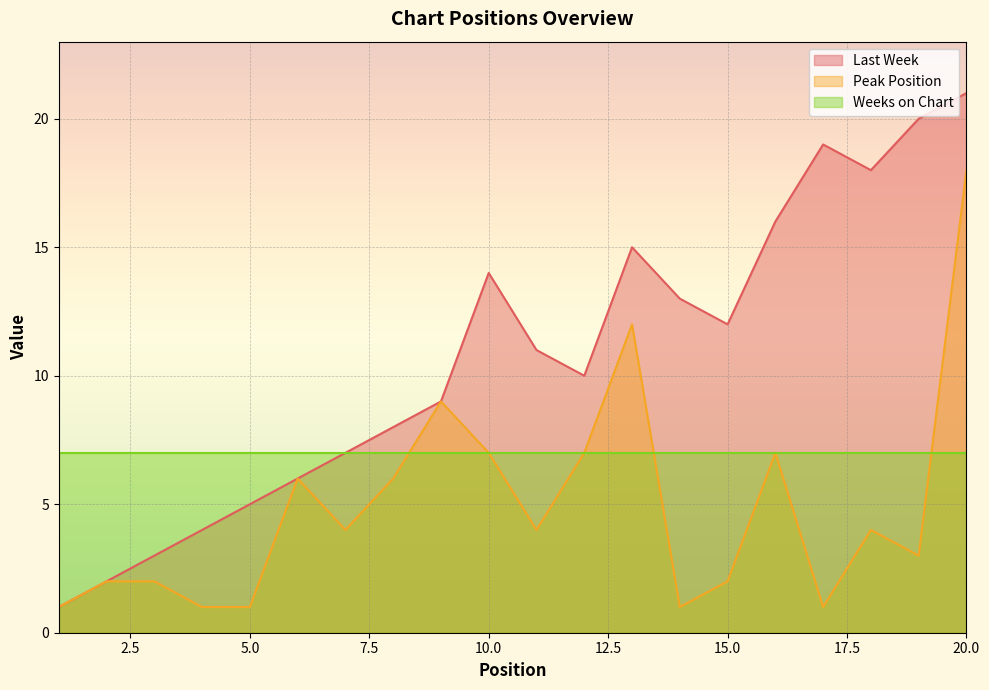

What is the maximum value for Last Week?

21